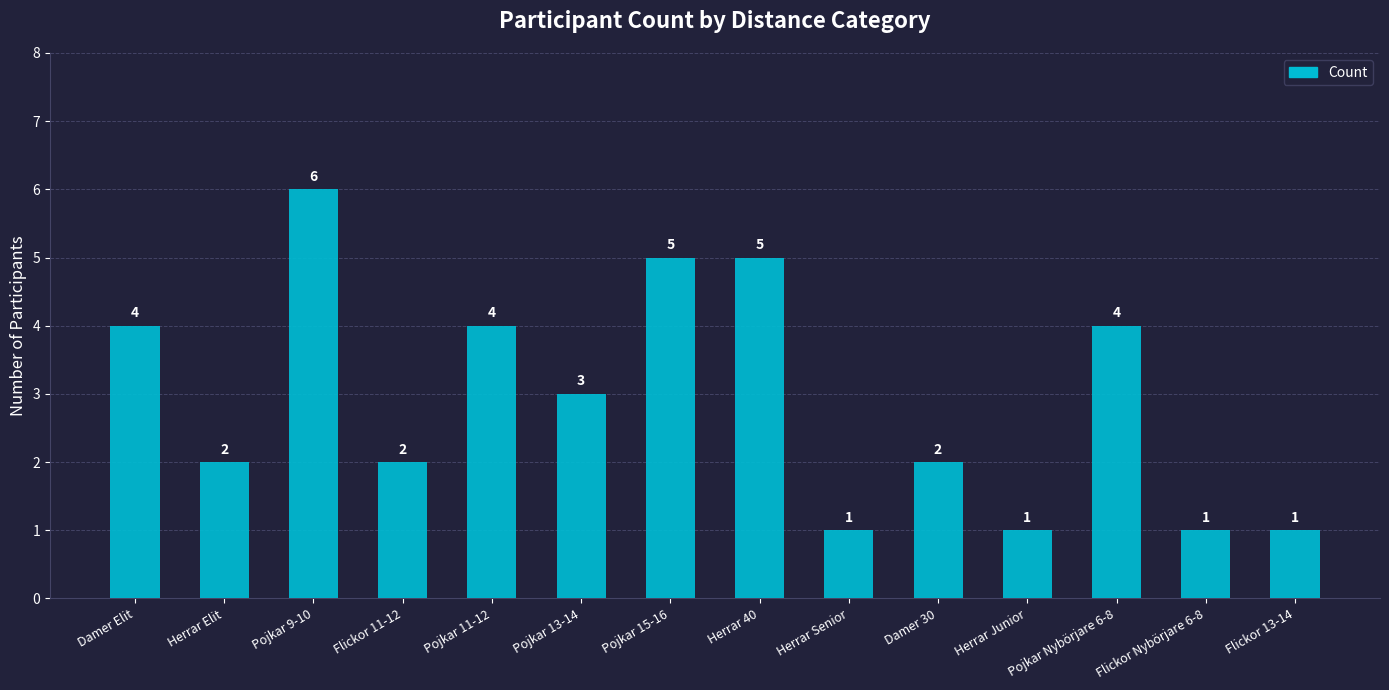

What is the difference between the values at Herrar Elit and Flickor Nybörjare 6-8?

1